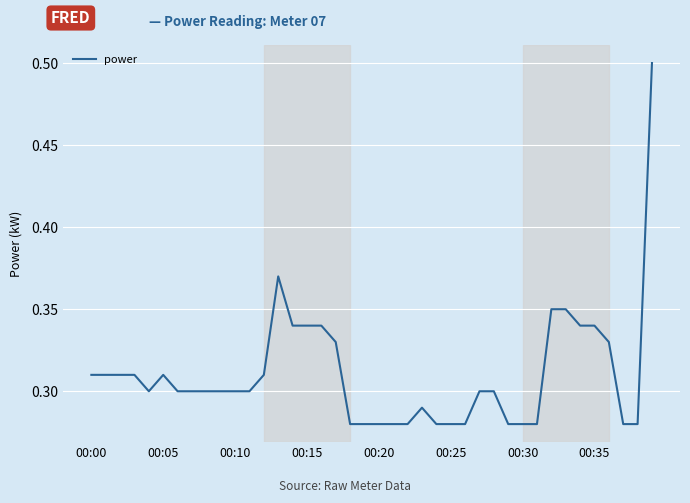

What is the greatest value displayed?

0.5